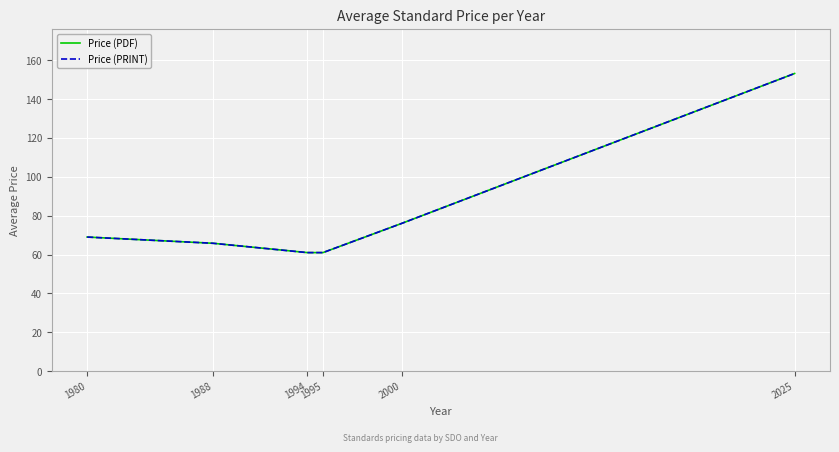

Which series has the largest range (max minus min)?

Price (PDF)